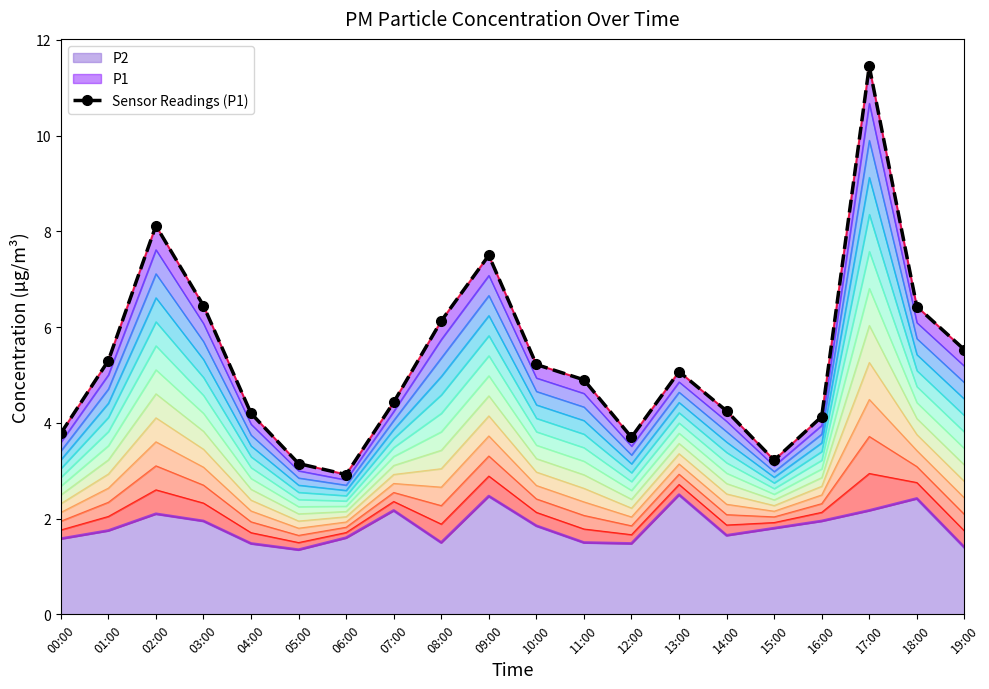

How many points are higher than both their immediate neighbors (excluding endpoints)?

4